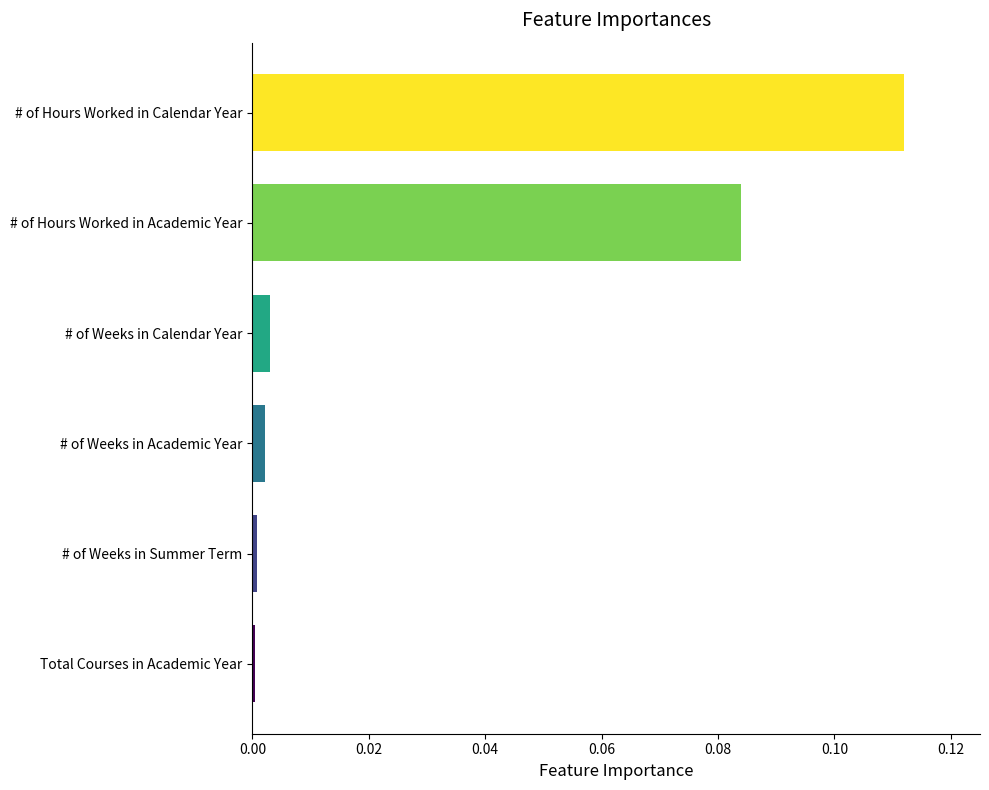

The chart shows a value of 0.0 at # of Weeks in Calendar Year. True or false?

True